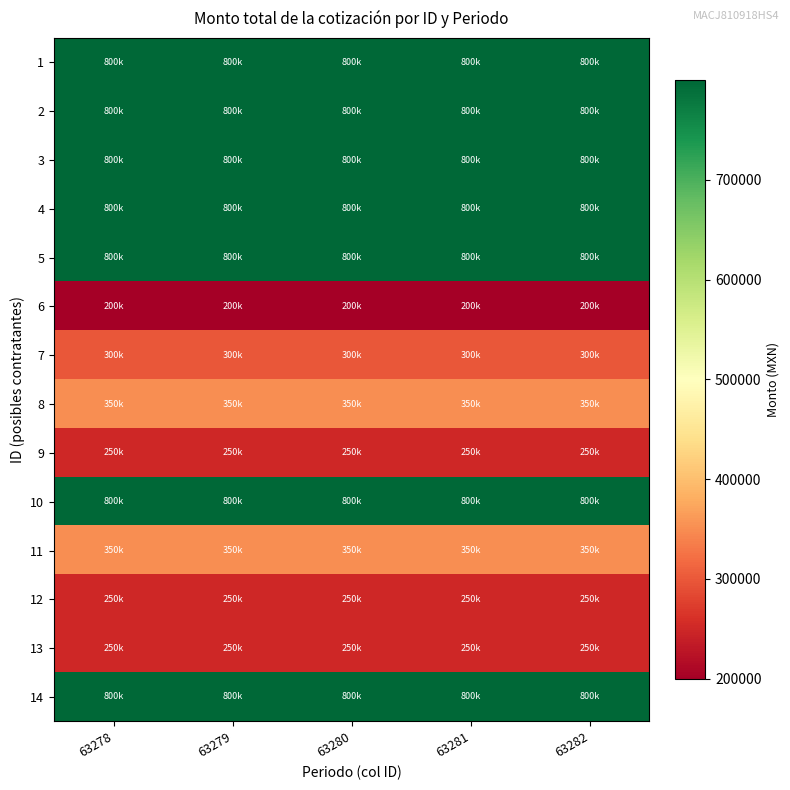

Which series has the widest spread of values?

1